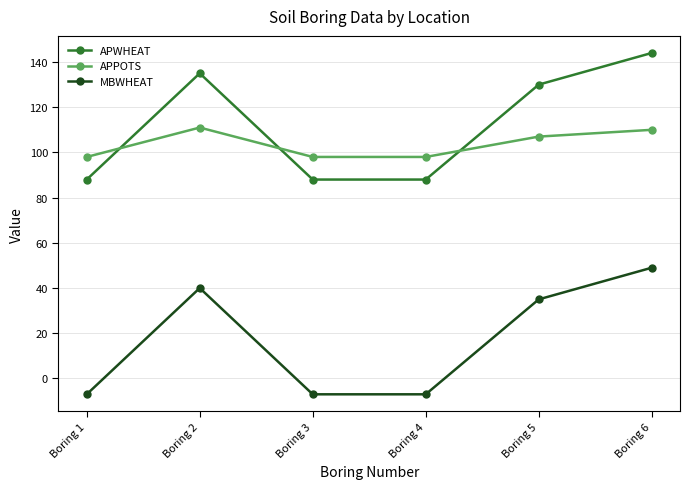

List the series in order of their peak value, lowest first.

MBWHEAT, APPOTS, APWHEAT